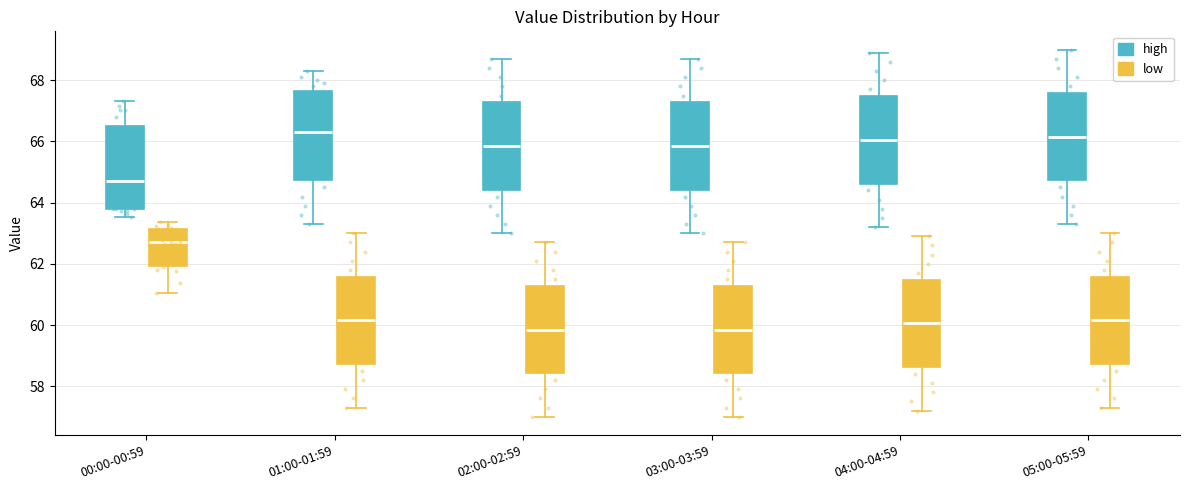

Reading left to right, read every box against the y-axis: the position of its median line, the range the box covers, and the ends of its whiskers. The values are not printed on the chart, so give them approximately, as read against the axis.

00:00-00:59 (high): median 64.6, box 63.8 to 66.4, whiskers 63.6 to 67.4
00:00-00:59 (low): median 62.8, box 62.0 to 63.2, whiskers 61.0 to 63.4
01:00-01:59 (high): median 66.4, box 64.8 to 67.6, whiskers 63.4 to 68.4
01:00-01:59 (low): median 60.2, box 58.8 to 61.6, whiskers 57.4 to 63.0
02:00-02:59 (high): median 65.8, box 64.4 to 67.2, whiskers 63.0 to 68.8
02:00-02:59 (low): median 59.8, box 58.4 to 61.2, whiskers 57.0 to 62.8
03:00-03:59 (high): median 65.8, box 64.4 to 67.2, whiskers 63.0 to 68.8
03:00-03:59 (low): median 59.8, box 58.4 to 61.2, whiskers 57.0 to 62.8
04:00-04:59 (high): median 66.0, box 64.6 to 67.4, whiskers 63.2 to 69.0
04:00-04:59 (low): median 60.0, box 58.6 to 61.4, whiskers 57.2 to 63.0
05:00-05:59 (high): median 66.2, box 64.8 to 67.6, whiskers 63.4 to 69.0
05:00-05:59 (low): median 60.2, box 58.8 to 61.6, whiskers 57.4 to 63.0